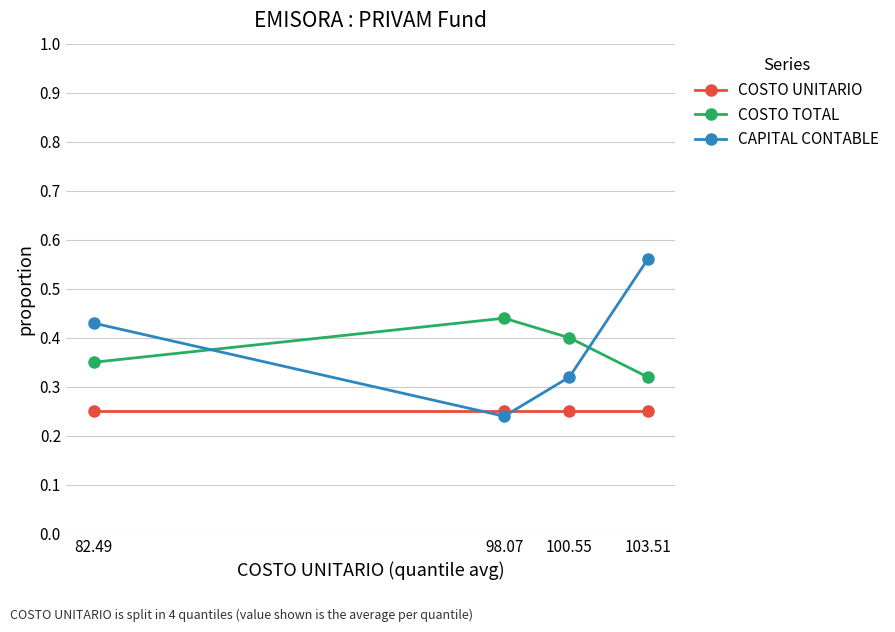

Which series changed the most between 82.49 and 103.51?

CAPITAL CONTABLE